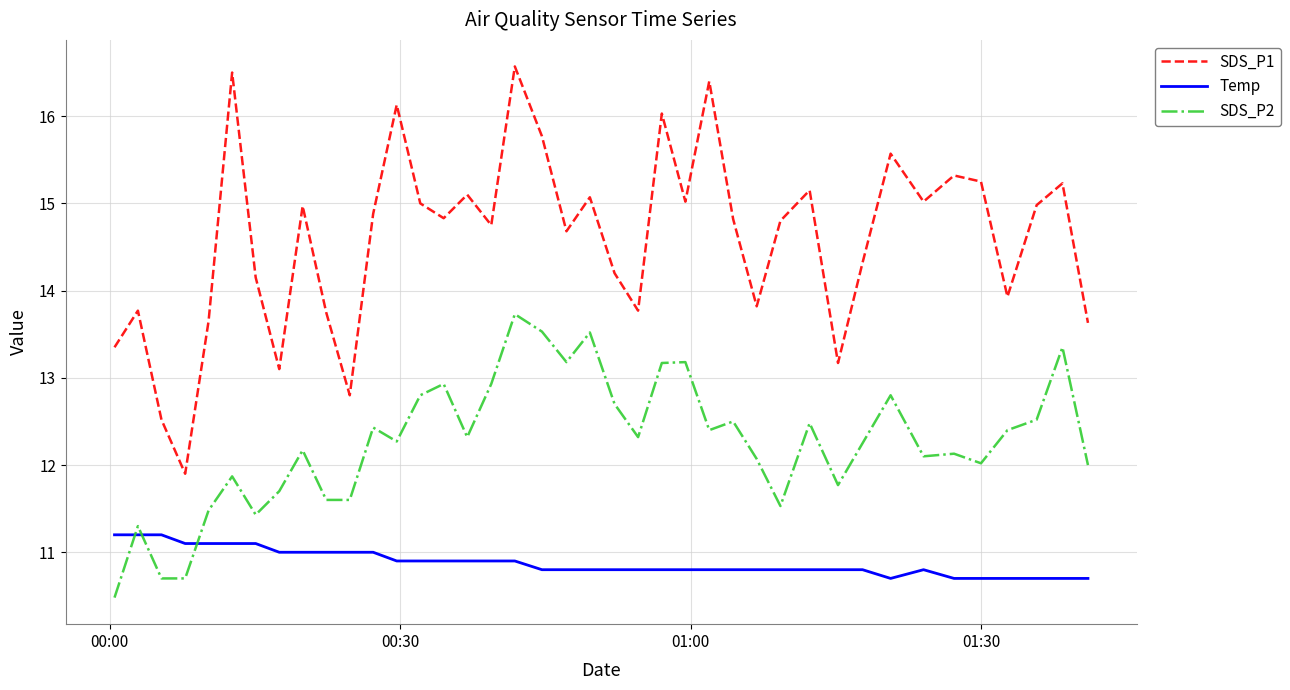

What is the minimum value for SDS_P1?

11.9